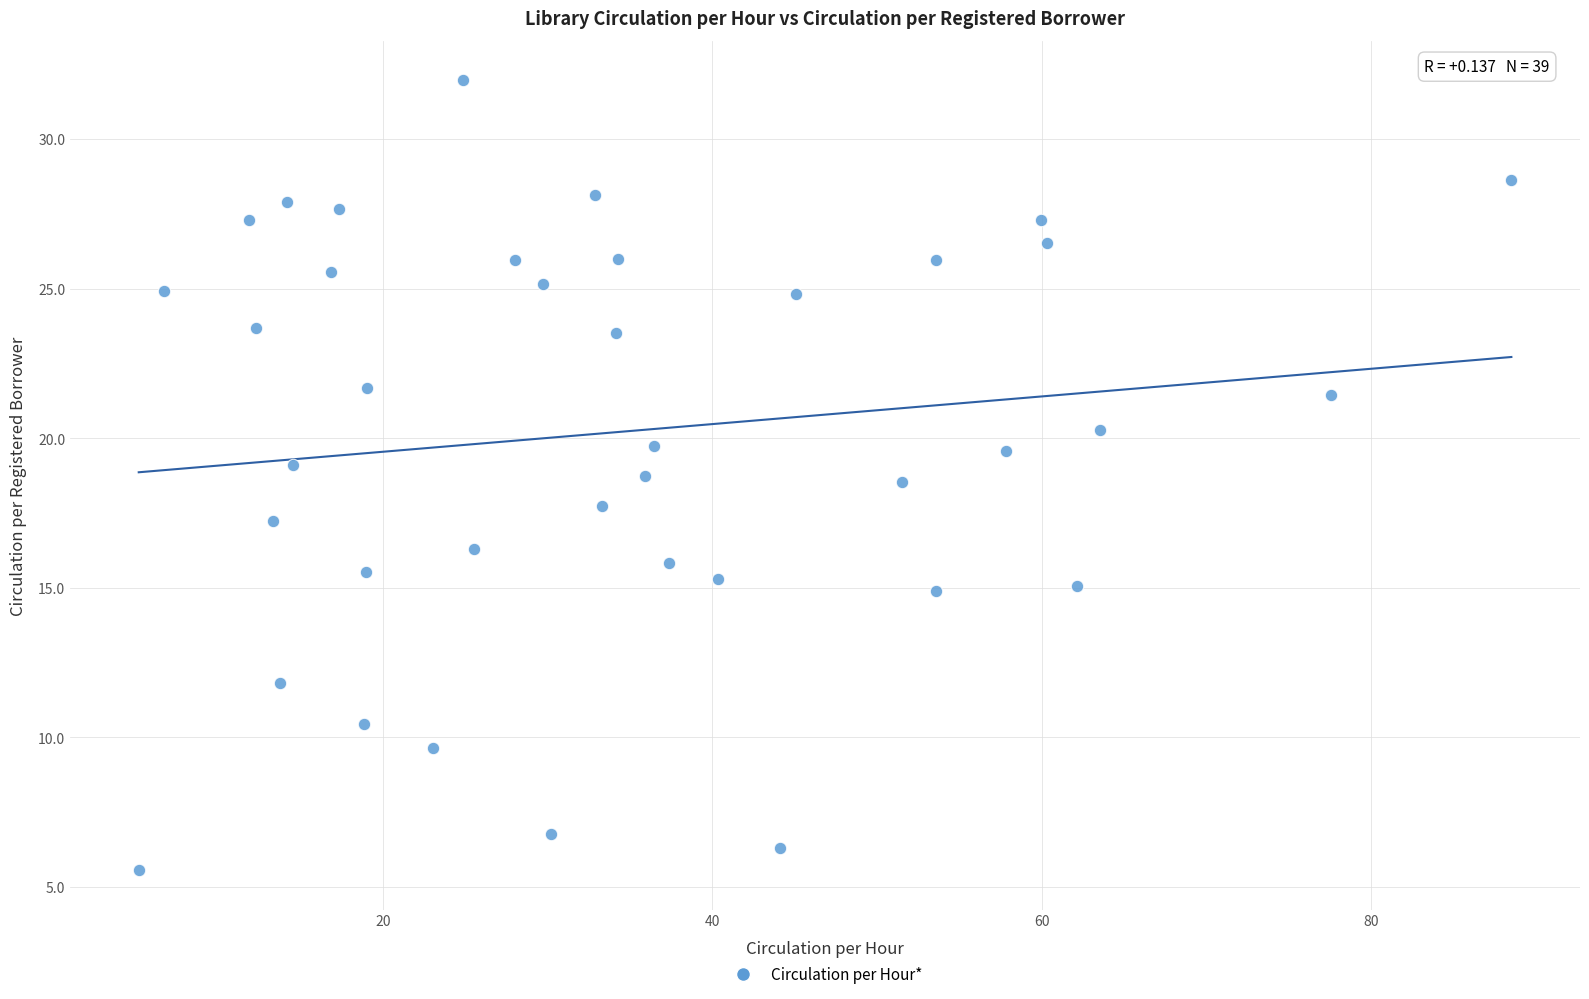

What is the range of X values (max minus min)?

83.4